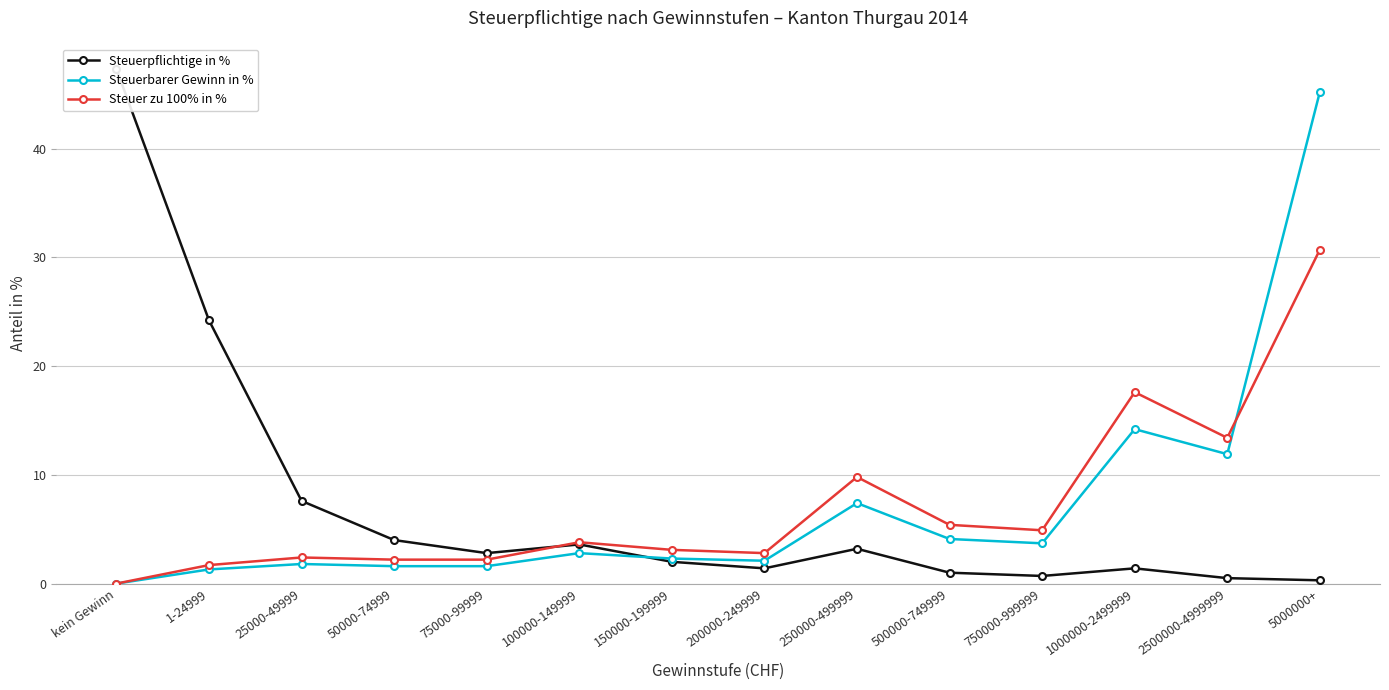

List the labels in order of Steuerbarer Gewinn in % value, largest first.

5000000+, 1000000-2499999, 2500000-4999999, 250000-499999, 500000-749999, 750000-999999, 100000-149999, 150000-199999, 200000-249999, 25000-49999, 50000-74999, 75000-99999, 1-24999, kein Gewinn